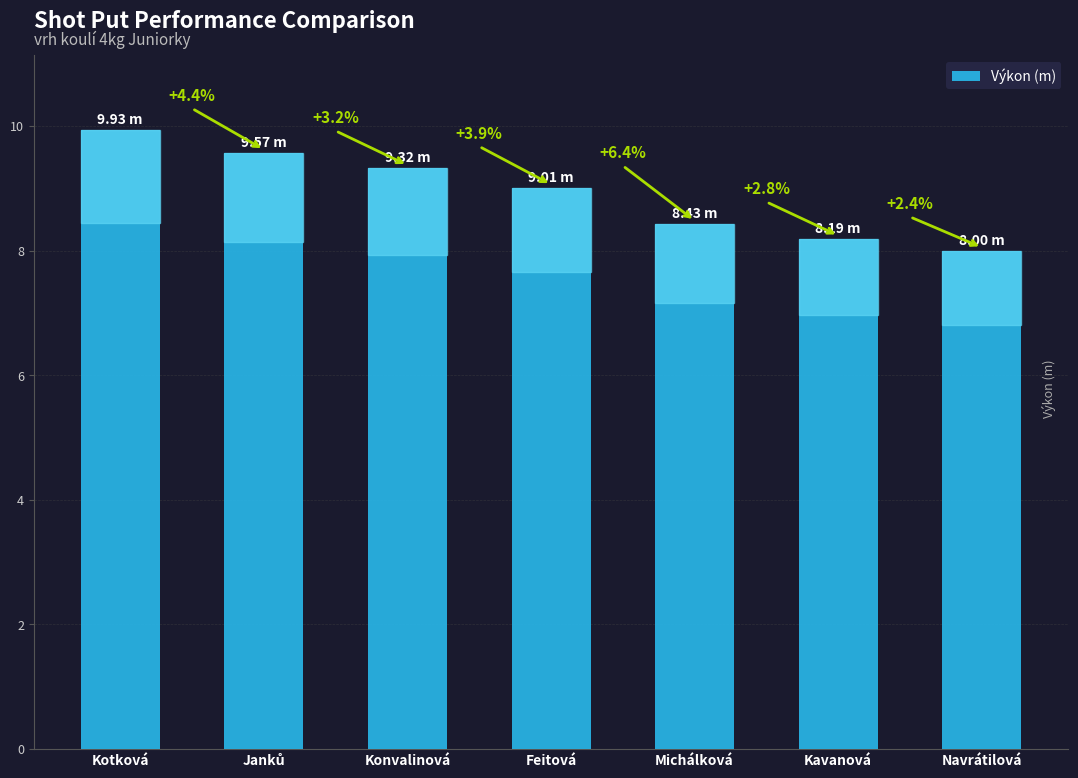

What is the label of the 5th bar from the left?

Michálková